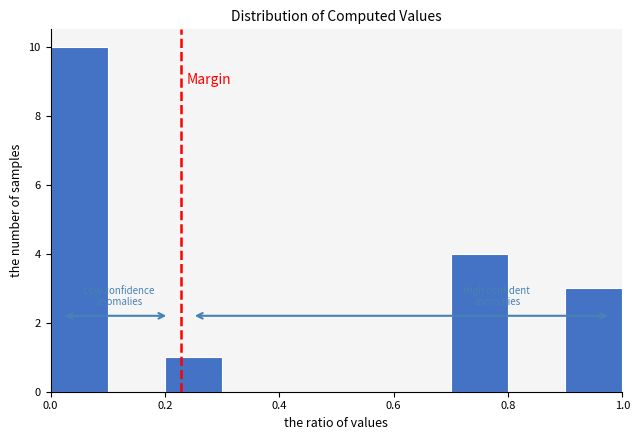

How tall is the bar that spans 0.7 to 0.8 on the x-axis? The values are not printed on the chart, so give them approximately, as read against the axis.

4